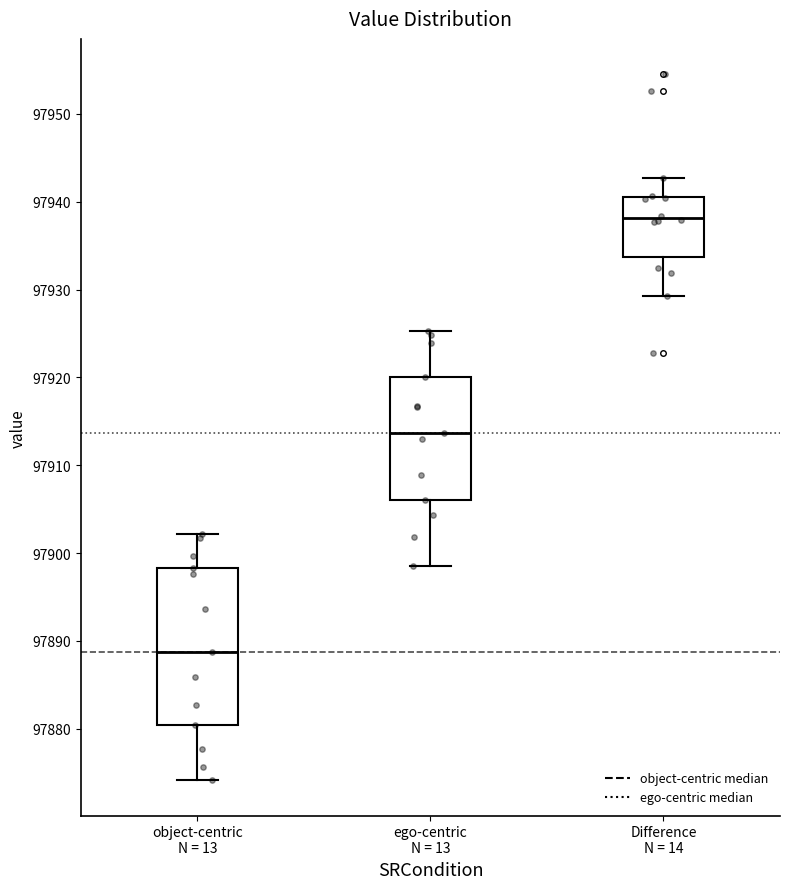

Where is the lower edge of the box for object-centric N = 13 on the y-axis? The values are not printed on the chart, so give them approximately, as read against the axis.

97880